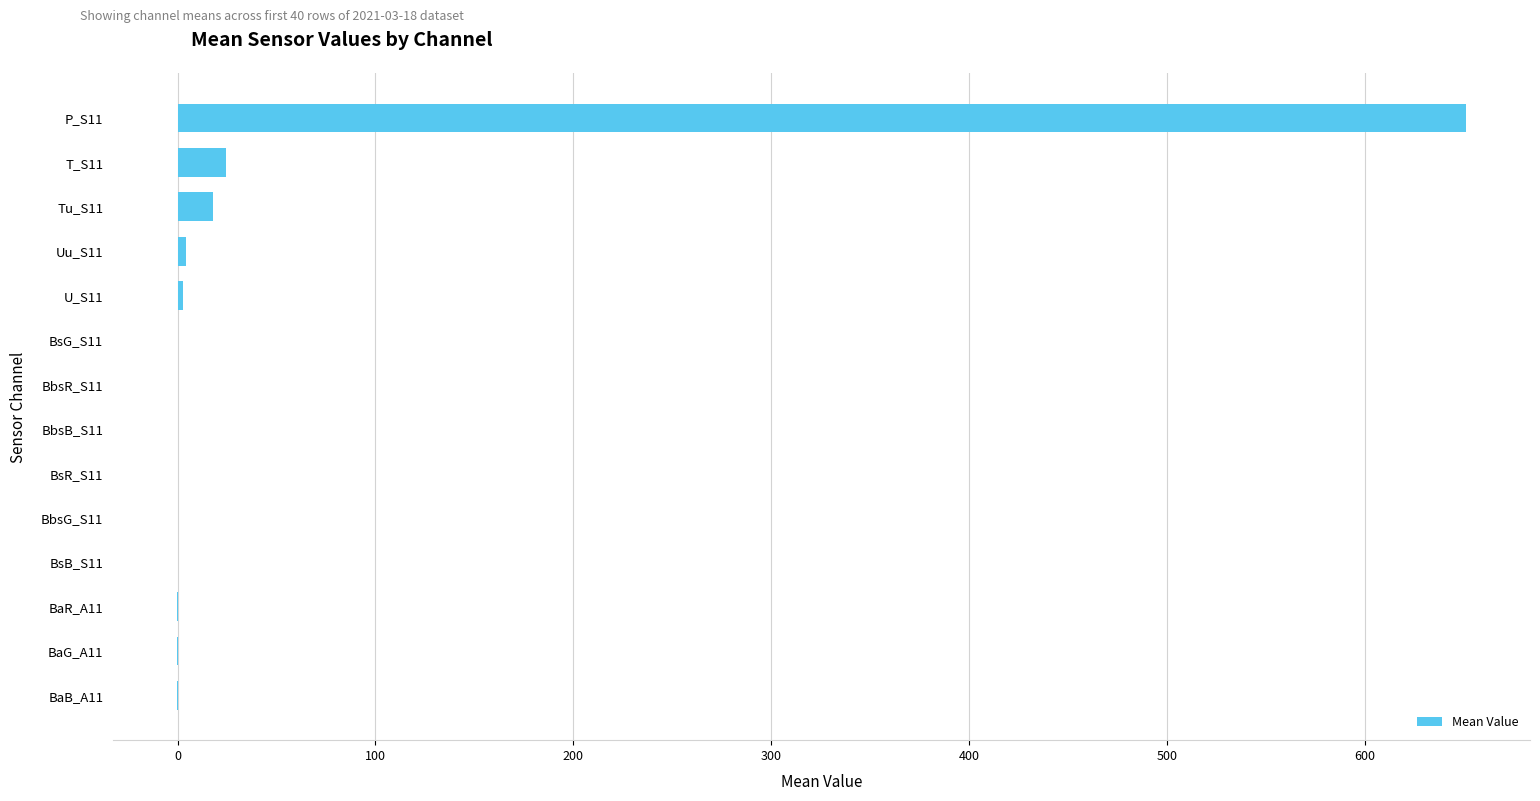

The value at T_S11 is 24.6. True or false?

True